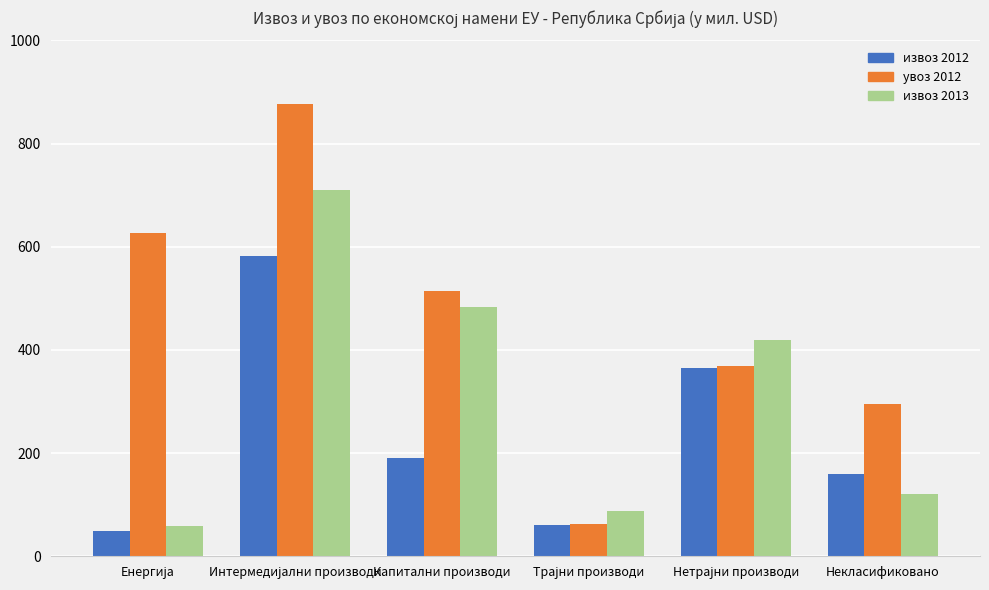

What are all the series names shown in the legend?

извоз 2012, увоз 2012, извоз 2013